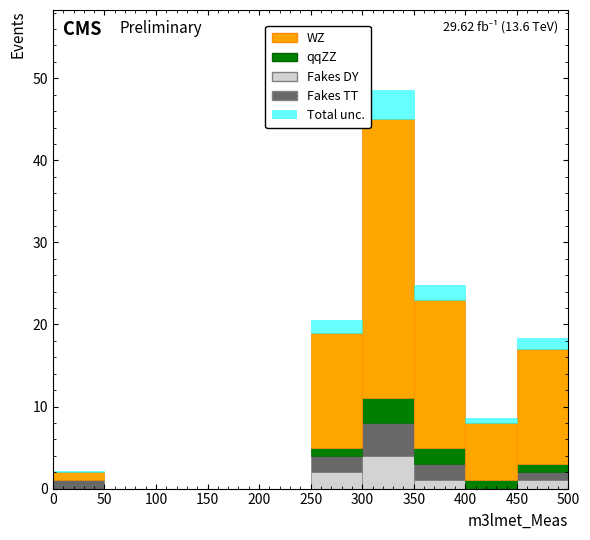

Which range on the x-axis has the tallest stacked bar (by total height)?

300 to 350